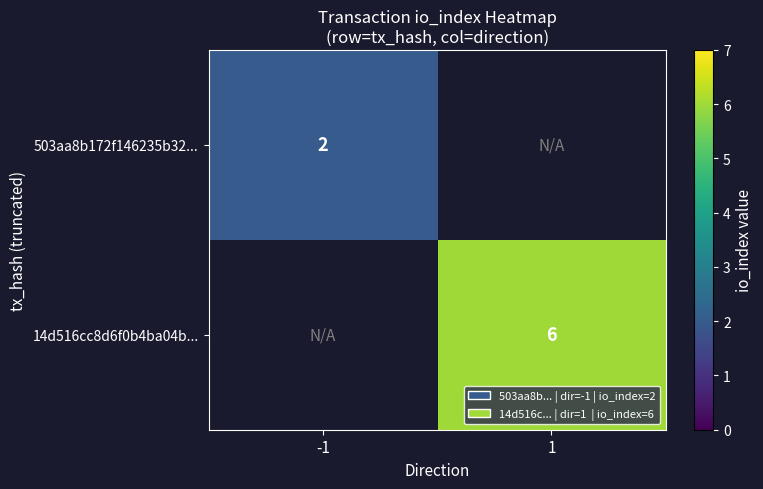

Is the value of 14d516cc8d6f0b4ba04b... at 1 greater than the value of 503aa8b172f146235b32... at -1?

Yes